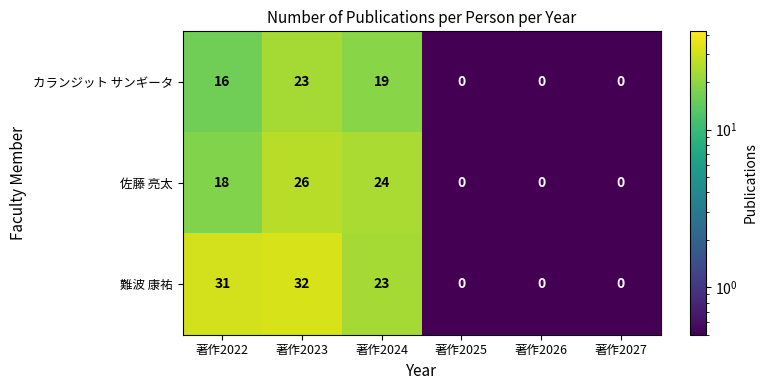

Is it true that カランジット サンギータ equals -14 at 著作2026?

False